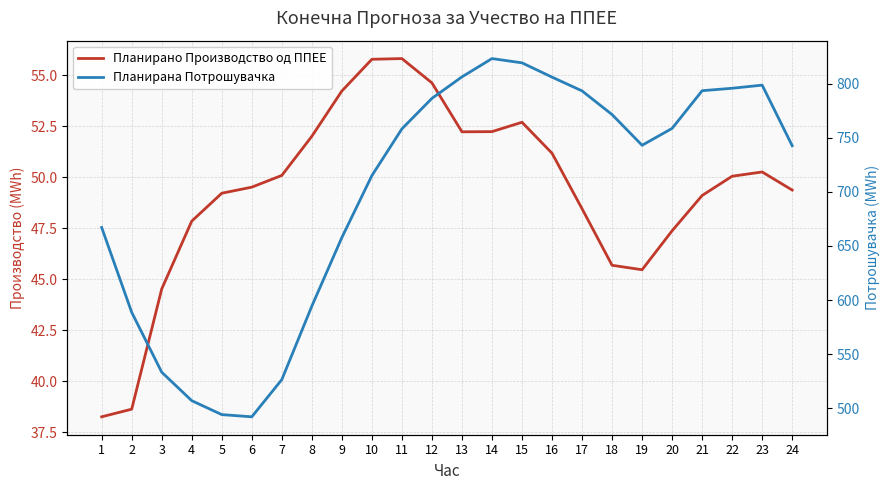

What is the difference between the maximum and minimum values in the Планирана Потрошувачка series?

330.9